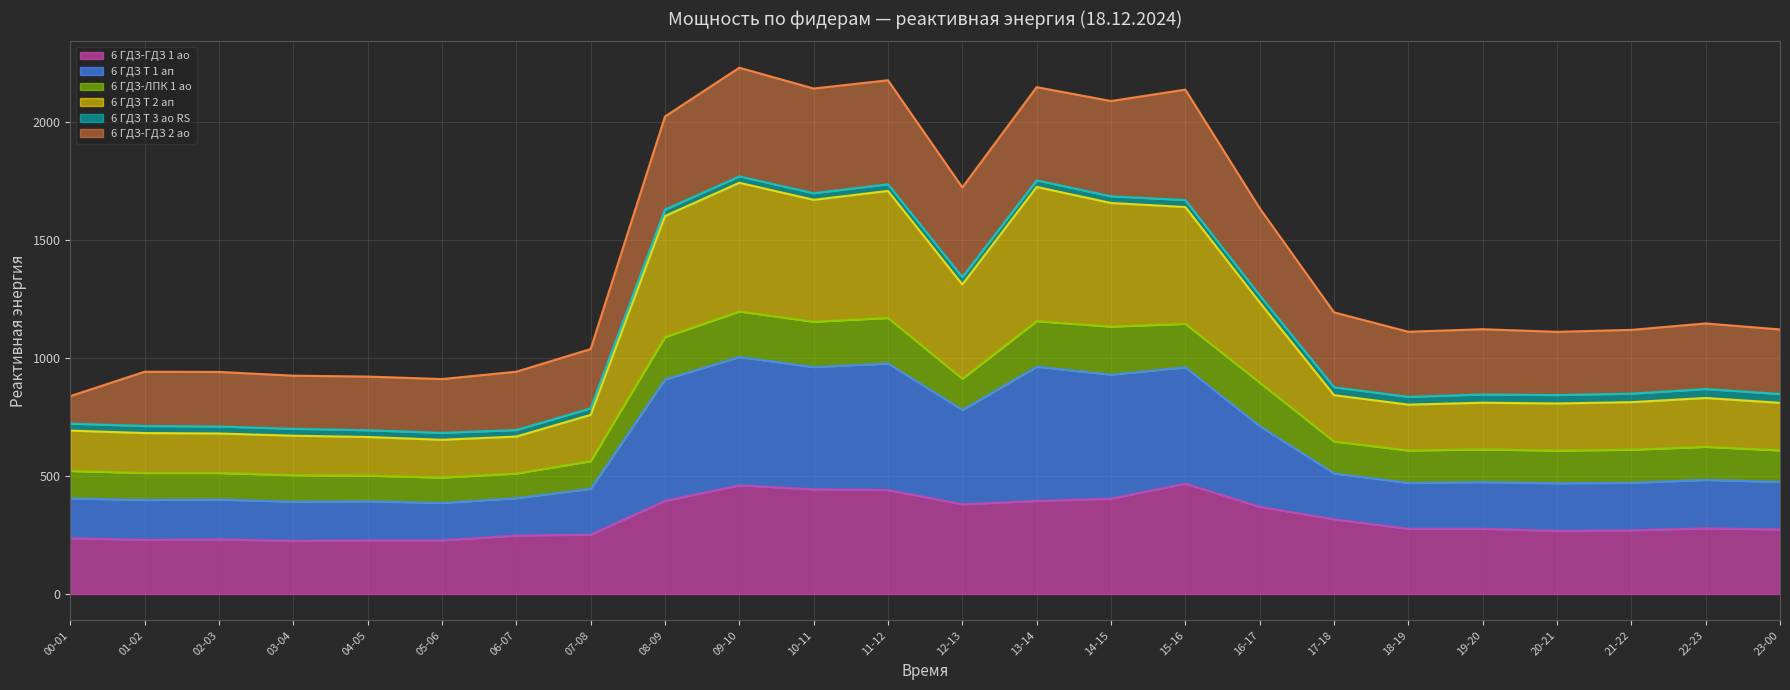

Which series has the largest range (max minus min)?

6 ГДЗ Т 1 ап